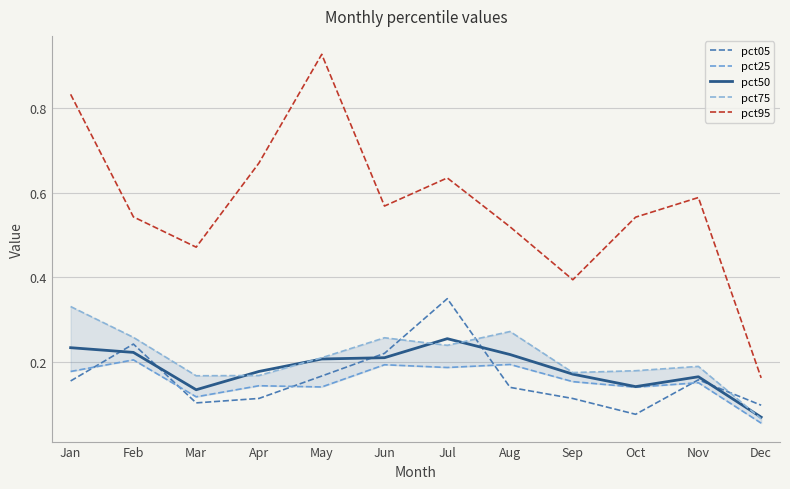

Reading right to left, what are all the values shown in this chart?

pct05: Dec=0.1	Nov=0.2	Oct=0.1	Sep=0.1	Aug=0.1	Jul=0.3	Jun=0.2	May=0.2	Apr=0.1	Mar=0.1	Feb=0.2	Jan=0.2
pct25: Dec=0.1	Nov=0.2	Oct=0.1	Sep=0.2	Aug=0.2	Jul=0.2	Jun=0.2	May=0.1	Apr=0.1	Mar=0.1	Feb=0.2	Jan=0.2
pct50: Dec=0.1	Nov=0.2	Oct=0.1	Sep=0.2	Aug=0.2	Jul=0.3	Jun=0.2	May=0.2	Apr=0.2	Mar=0.1	Feb=0.2	Jan=0.2
pct75: Dec=0.1	Nov=0.2	Oct=0.2	Sep=0.2	Aug=0.3	Jul=0.2	Jun=0.3	May=0.2	Apr=0.2	Mar=0.2	Feb=0.3	Jan=0.3
pct95: Dec=0.2	Nov=0.6	Oct=0.5	Sep=0.4	Aug=0.5	Jul=0.6	Jun=0.6	May=0.9	Apr=0.7	Mar=0.5	Feb=0.5	Jan=0.8